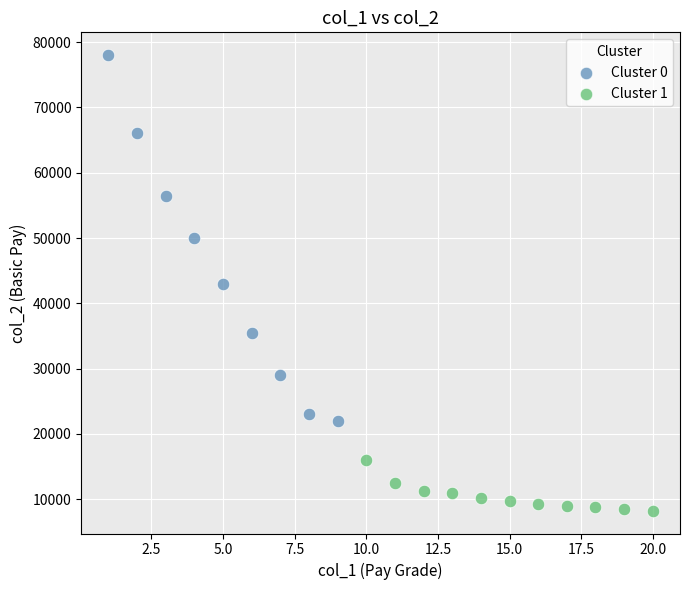

Which series contains the lowest Y value?

Cluster 1